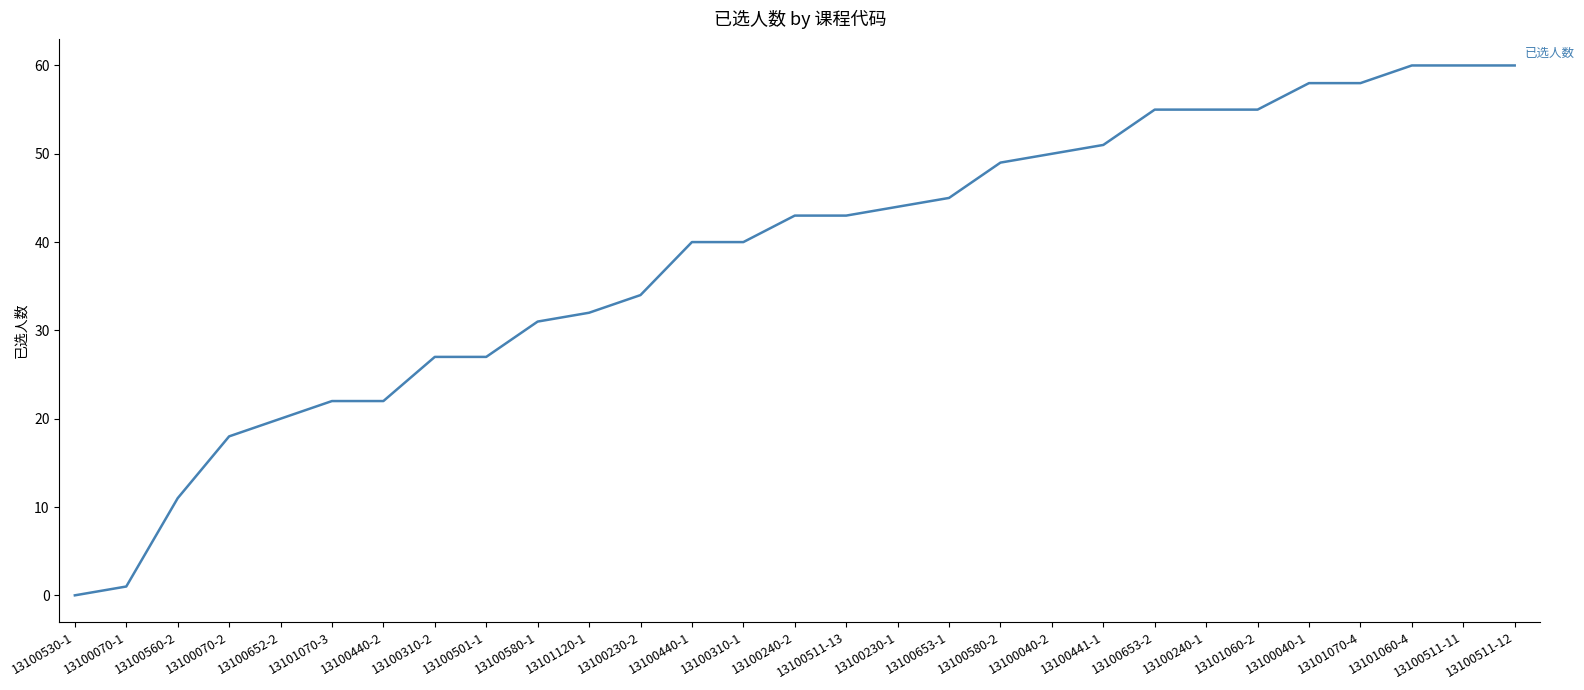

What is the sum of the values at 13101060-4 and 13100653-2?

115